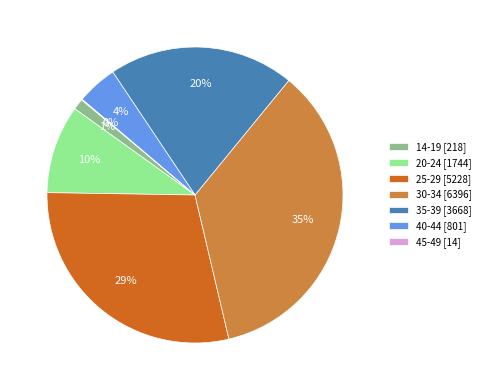

To the nearest percent, what percentage of the pie is 40-44 [801]?

4%